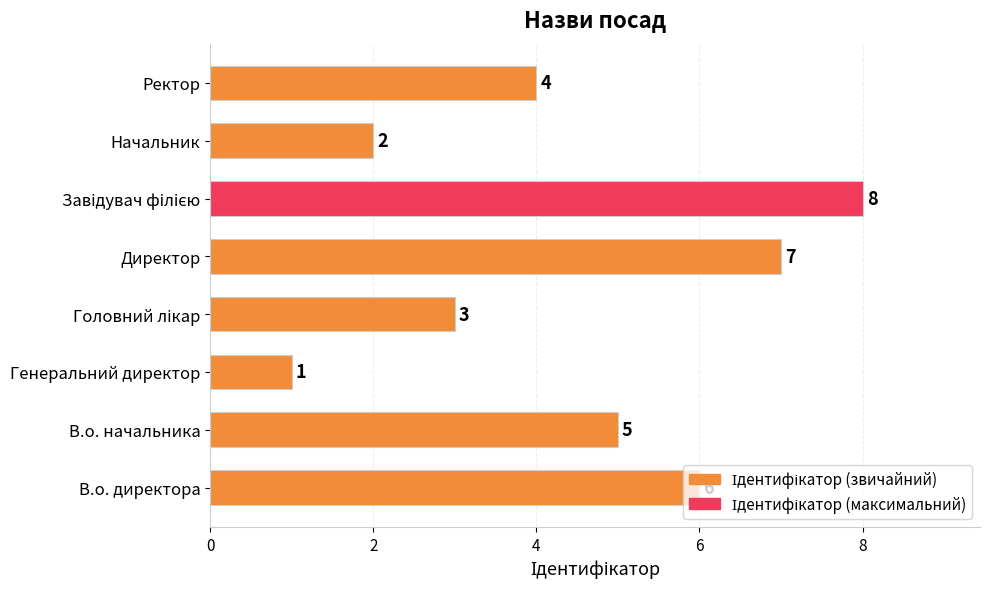

Approximately how many times larger is the value at Ректор compared to Начальник?

2.0